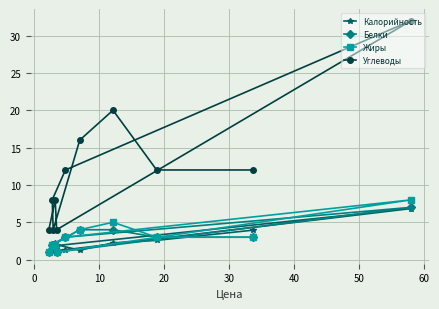

Which series has the largest total across all categories?

Углеводы